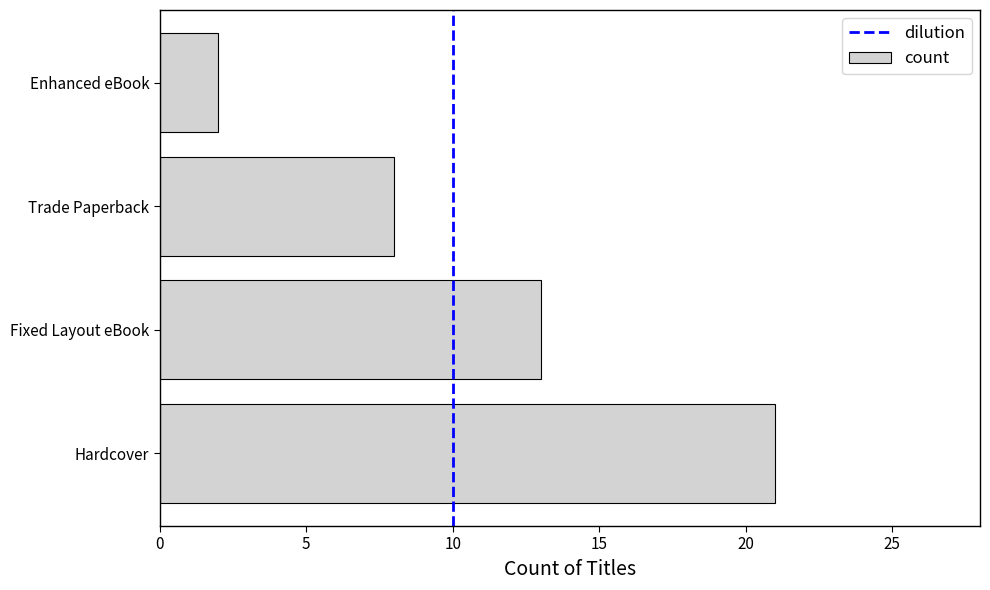

Reading top to bottom, what are all the values shown in this chart?

2	8	13	21